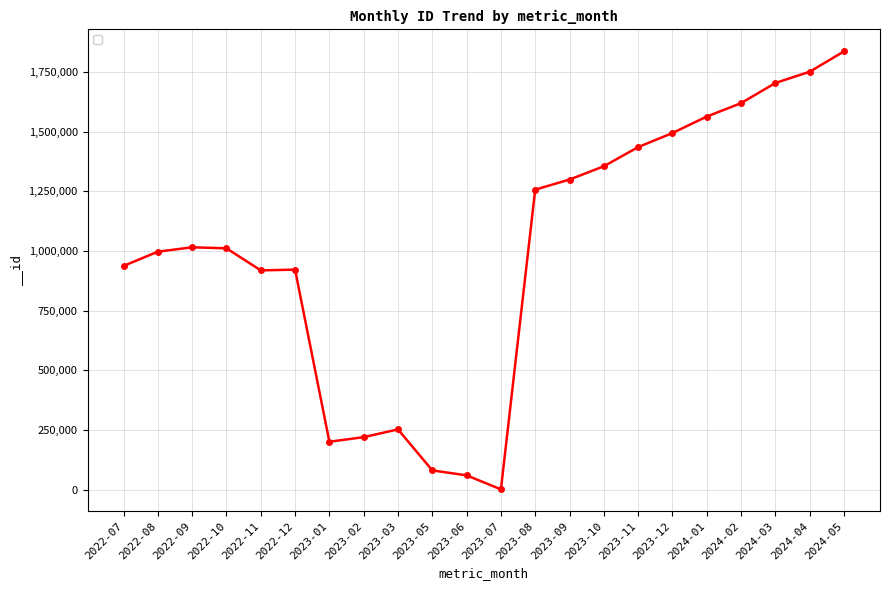

Which category has the highest value across all series?

2024-05